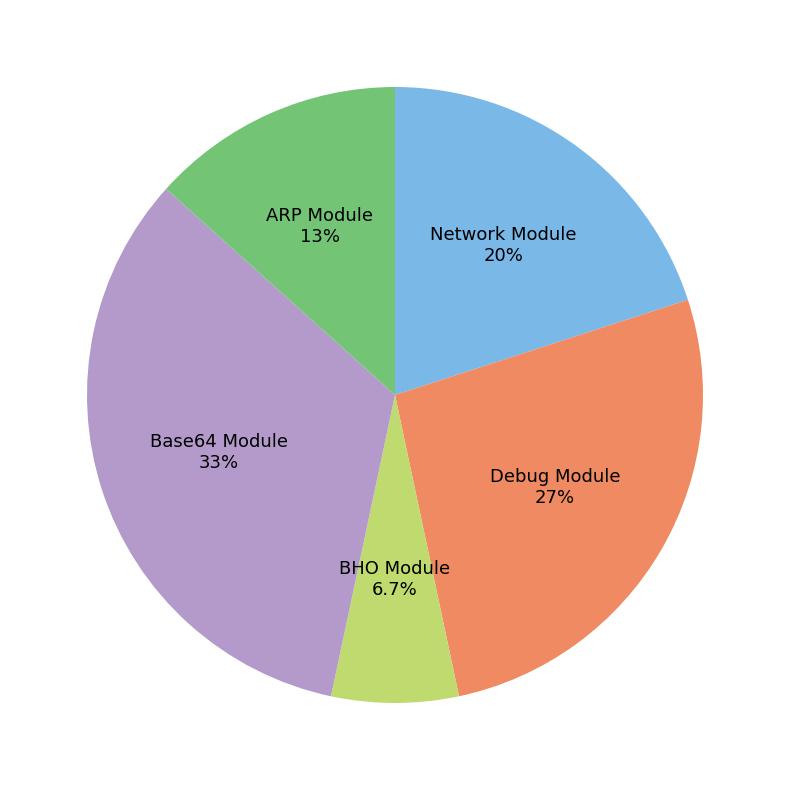

Is there any slice that represents more than half of the pie?

No